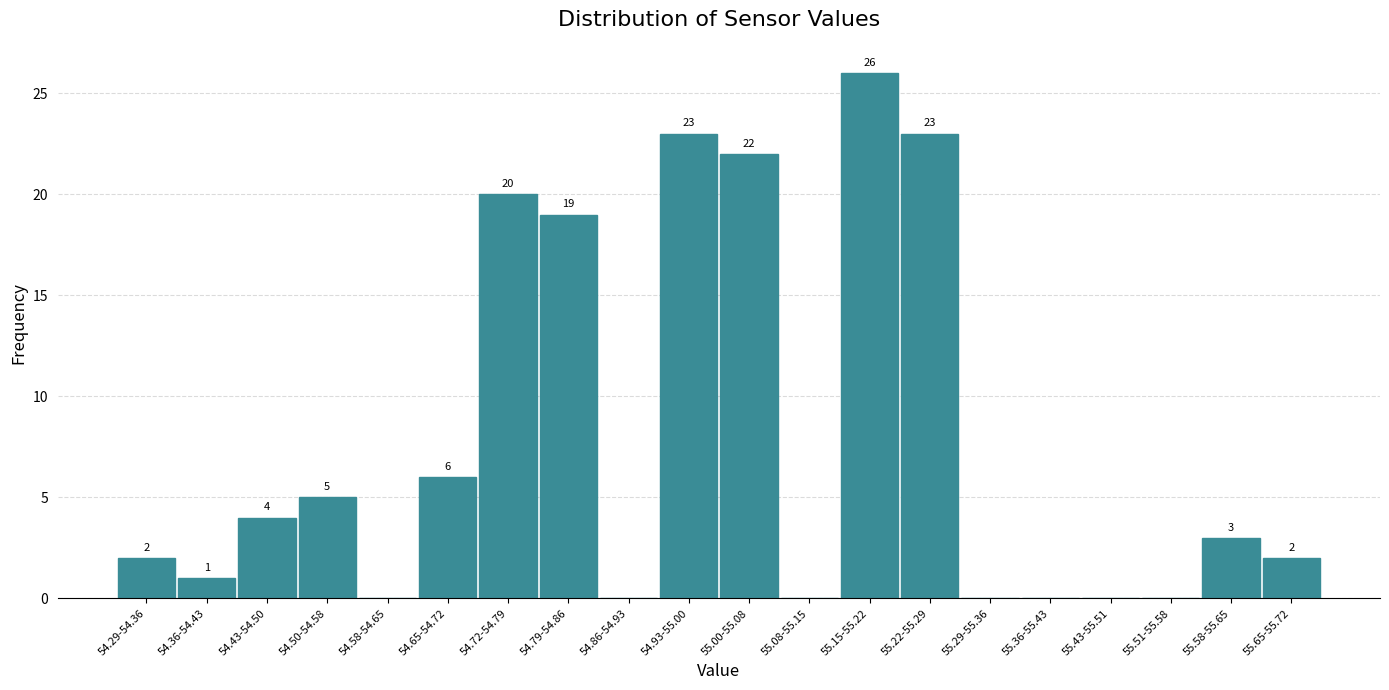

Reading left to right, list all the values displayed in this chart.

54.29-54.36=2	54.36-54.43=1	54.43-54.50=4	54.50-54.58=5	54.58-54.65=0	54.65-54.72=6	54.72-54.79=20	54.79-54.86=19	54.86-54.93=0	54.93-55.00=23	55.00-55.08=22	55.08-55.15=0	55.15-55.22=26	55.22-55.29=23	55.29-55.36=0	55.36-55.43=0	55.43-55.51=0	55.51-55.58=0	55.58-55.65=3	55.65-55.72=2